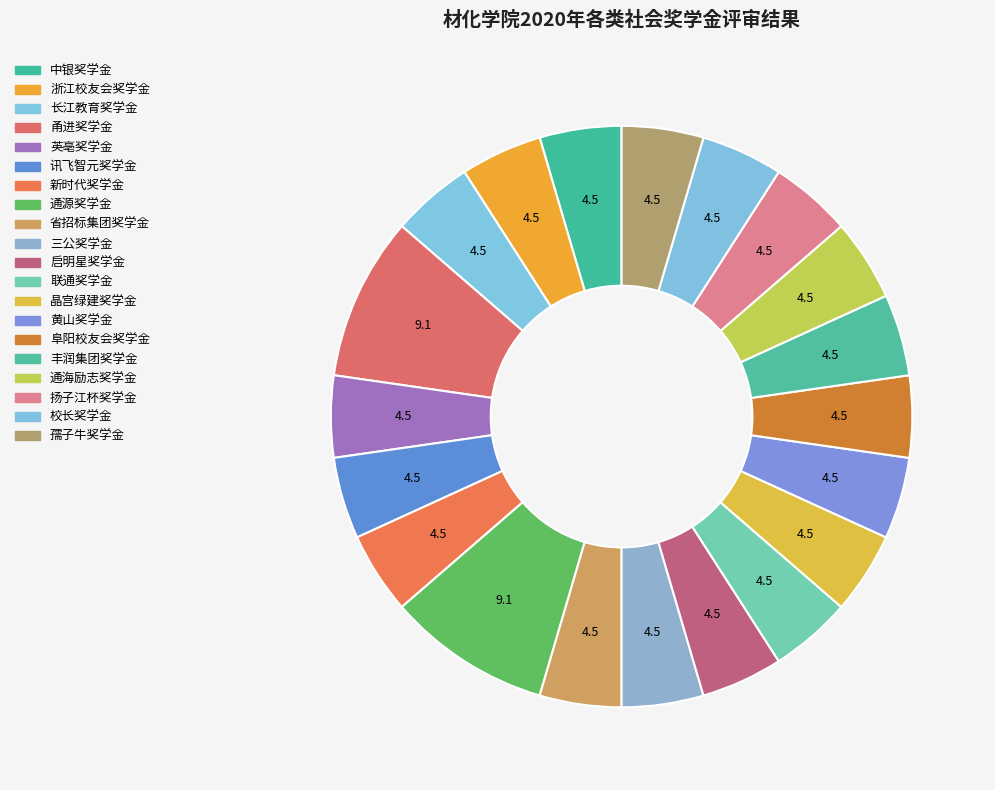

What is the largest slice in the pie chart?

甬进奖学金